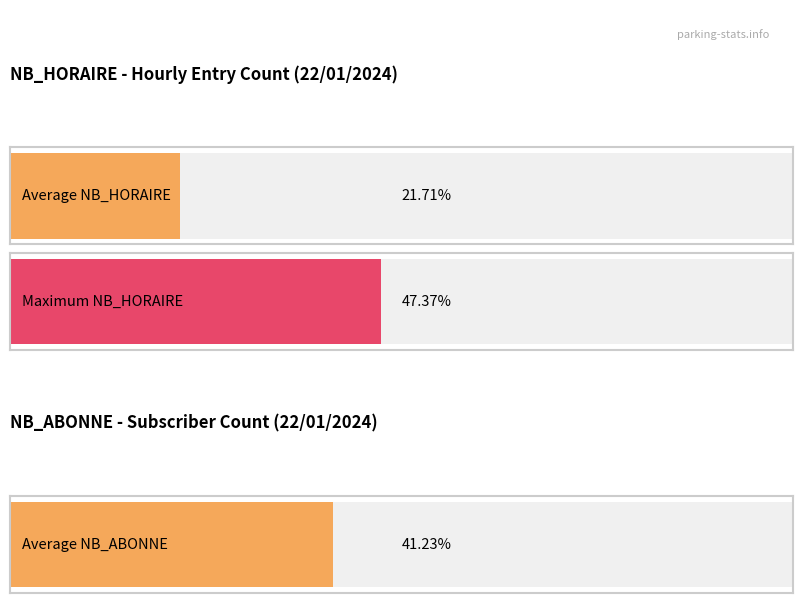

Rank the series at 18 from highest to lowest value.

NB_ABONNE, NB_HORAIRE